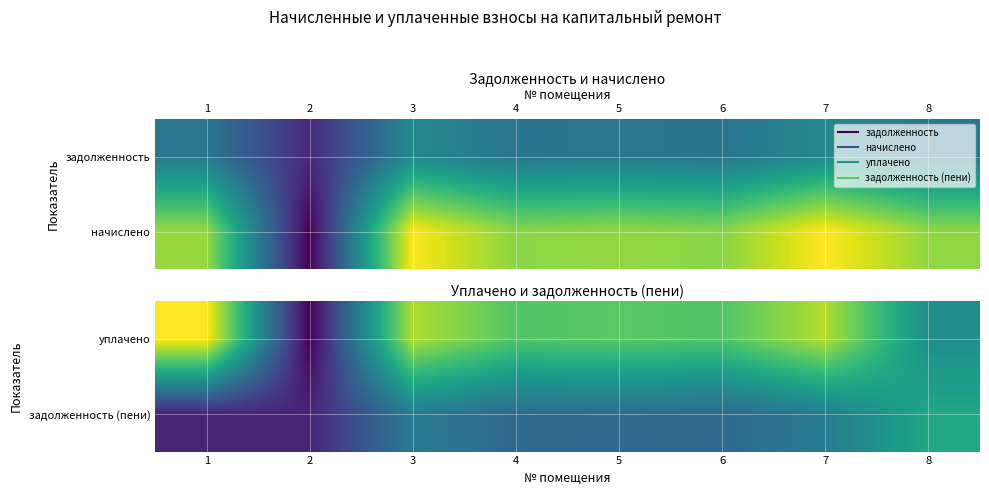

What is the average value of the задолженность (пени) series?

820.9